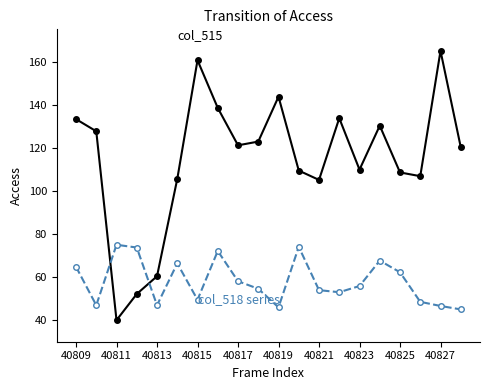

Does the chart have visible grid lines?

No